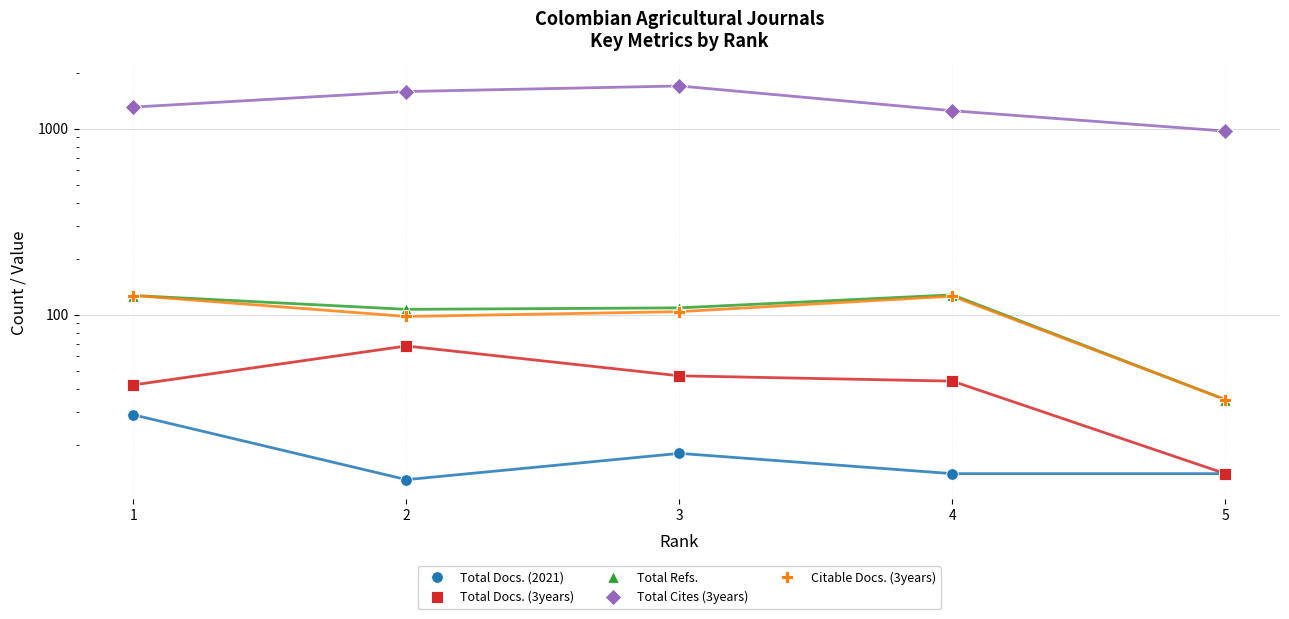

What are all the series names shown in the legend?

Total Docs. (2021), Total Docs. (3years), Total Refs., Total Cites (3years), Citable Docs. (3years)